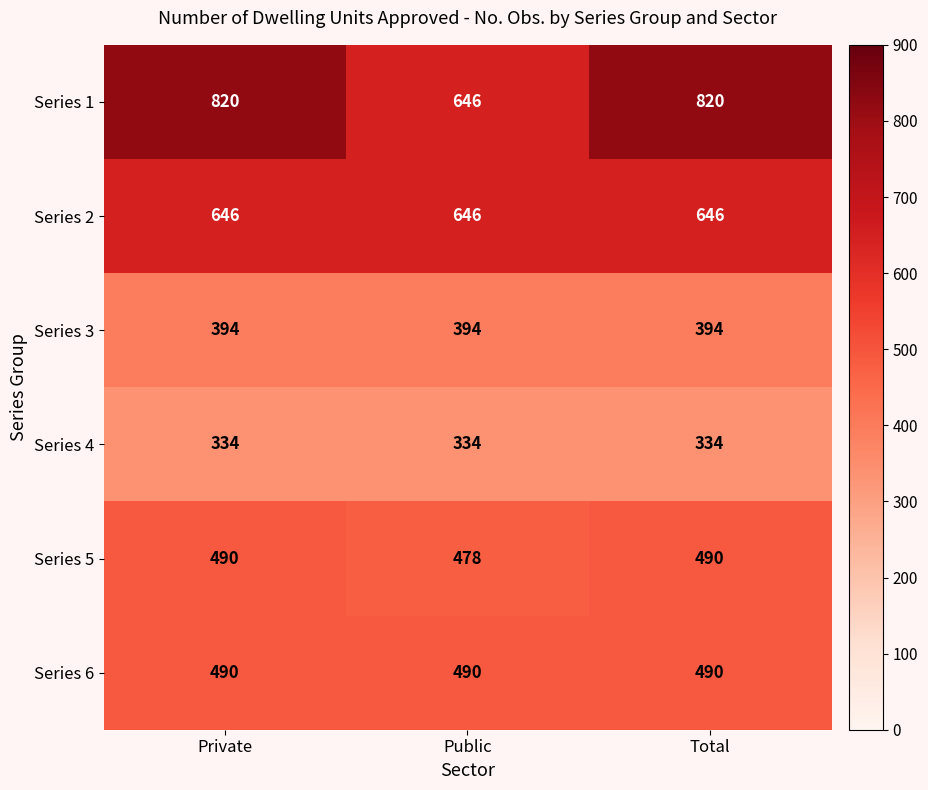

What value does the Series 5 series have at Total, to the nearest 5?

490